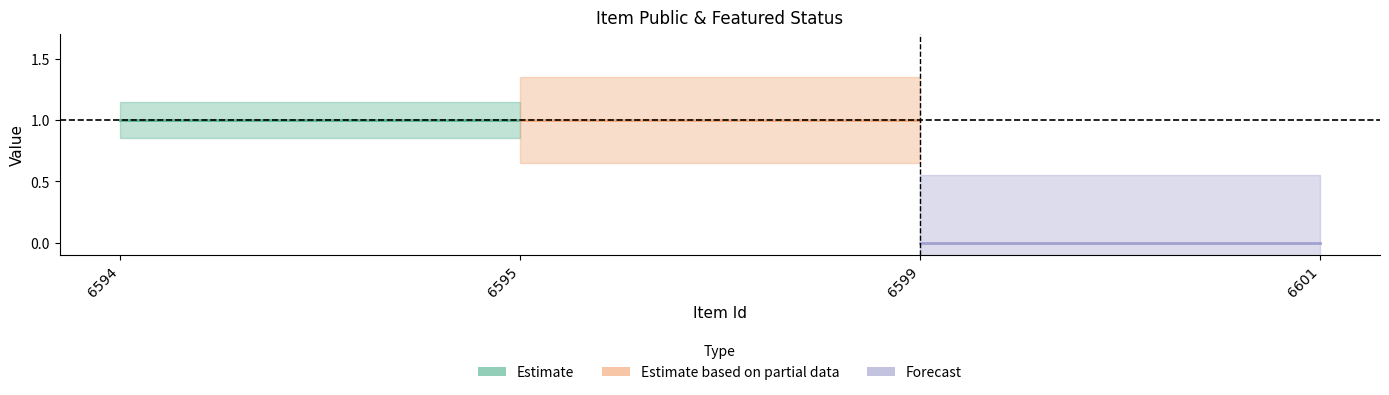

Which series has the largest total across all categories?

Estimate